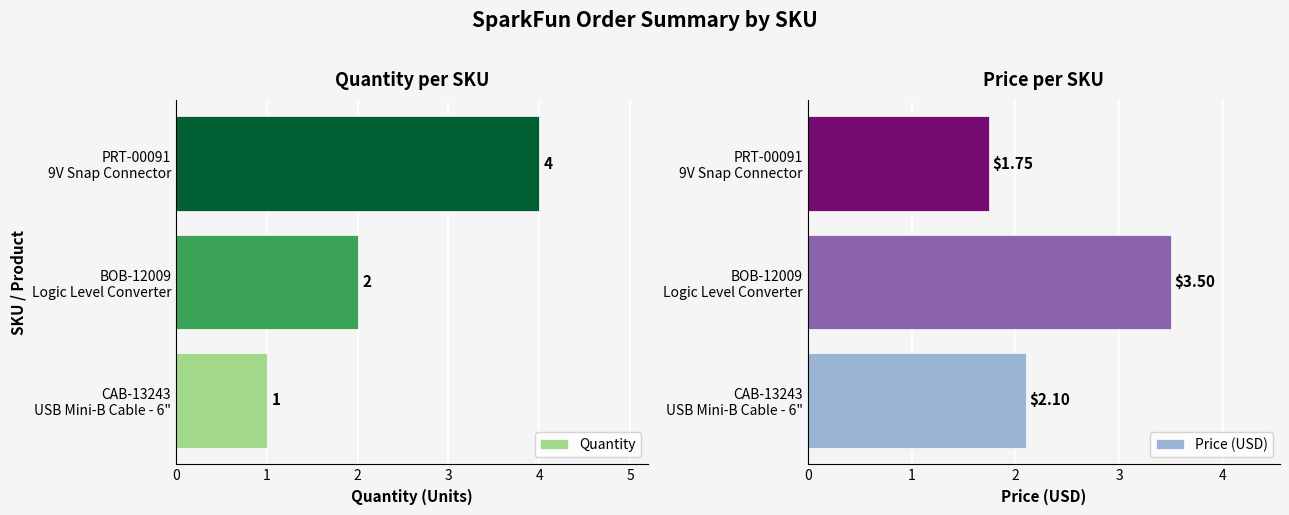

What is the average value of the Price (USD) series?

2.4